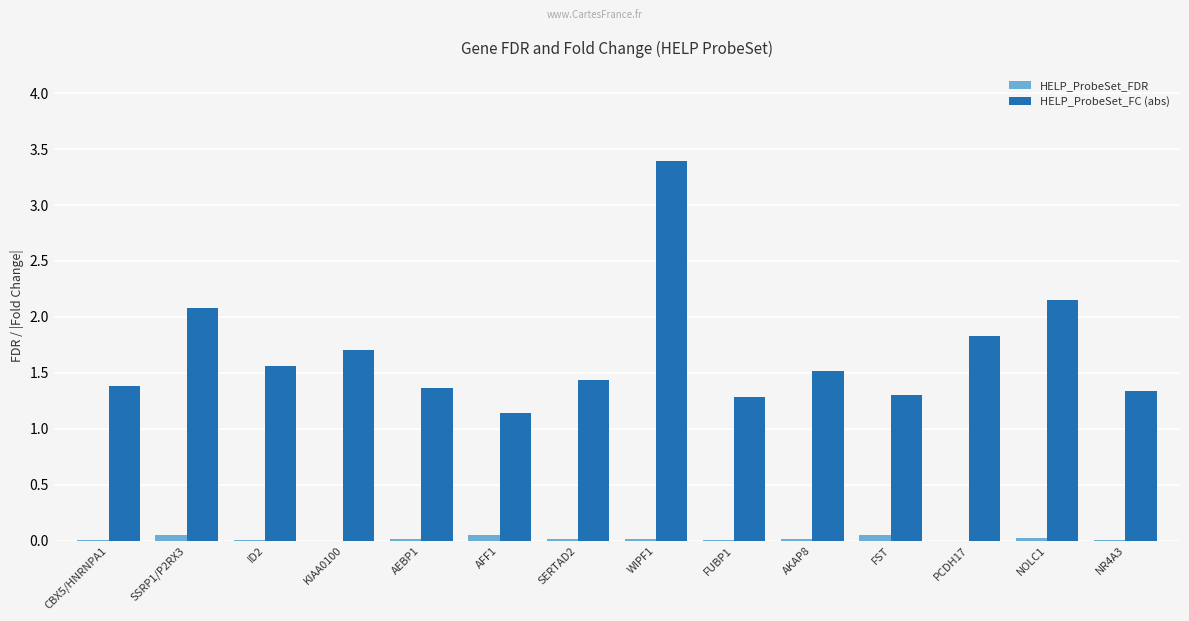

Does the chart contain stacked bars?

No